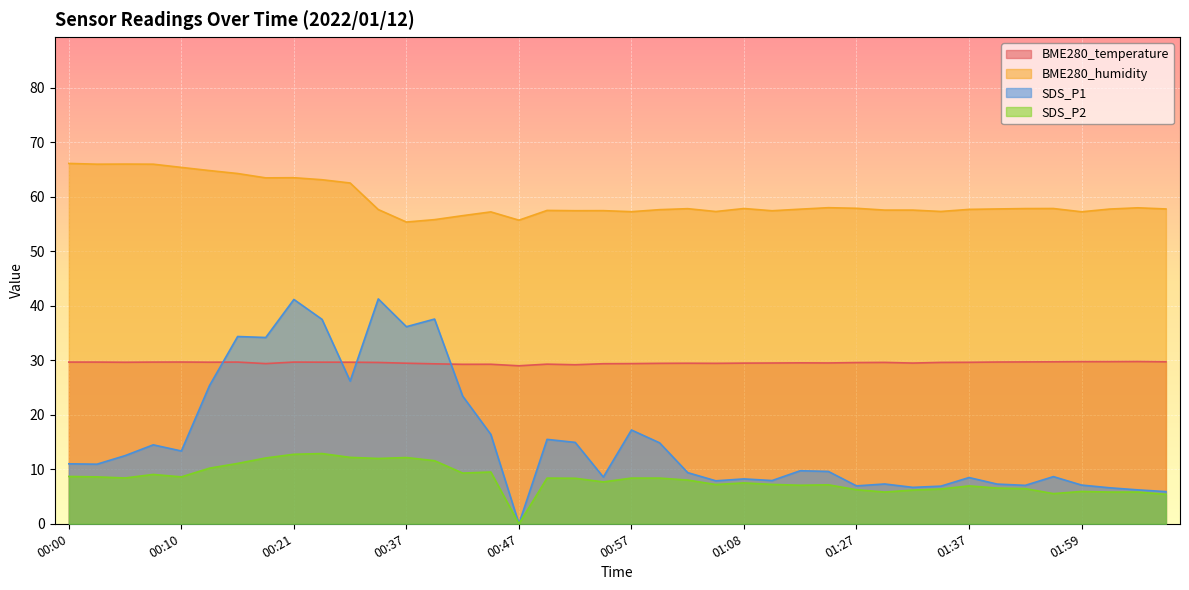

Reading right to left, transcribe all the data shown in this chart.

BME280_temperature: 29.7	29.8	29.7	29.7	29.7	29.7	29.7	29.6	29.6	29.5	29.6	29.6	29.5	29.5	29.5	29.5	29.4	29.4	29.4	29.4	29.4	29.2	29.3	29.0	29.3	29.2	29.3	29.4	29.6	29.6	29.6	29.7	29.4	29.7	29.6	29.7	29.7	29.6	29.7	29.7
BME280_humidity: 57.8	58.0	57.7	57.2	57.8	57.8	57.8	57.7	57.3	57.5	57.5	57.9	58.0	57.7	57.4	57.8	57.3	57.8	57.6	57.2	57.4	57.4	57.5	55.7	57.2	56.5	55.8	55.4	57.6	62.5	63.1	63.5	63.5	64.2	64.8	65.4	66.0	66.0	66.0	66.1
SDS_P1: 5.9	6.2	6.6	7.1	8.7	7.0	7.3	8.5	6.9	6.7	7.3	7.0	9.6	9.7	7.9	8.2	7.9	9.4	14.8	17.2	8.6	14.9	15.5	0.0	16.4	23.4	37.5	36.1	41.2	26.2	37.5	41.1	34.2	34.4	25.4	13.3	14.5	12.5	10.9	11.0
SDS_P2: 5.4	5.8	5.8	5.9	5.5	6.5	6.5	7.0	6.4	6.2	5.8	6.2	7.2	7.1	7.2	7.5	7.2	8.0	8.4	8.4	7.7	8.3	8.4	0.0	9.5	9.3	11.6	12.2	12.0	12.2	12.9	12.8	12.1	11.1	10.2	8.6	9.1	8.4	8.6	8.7